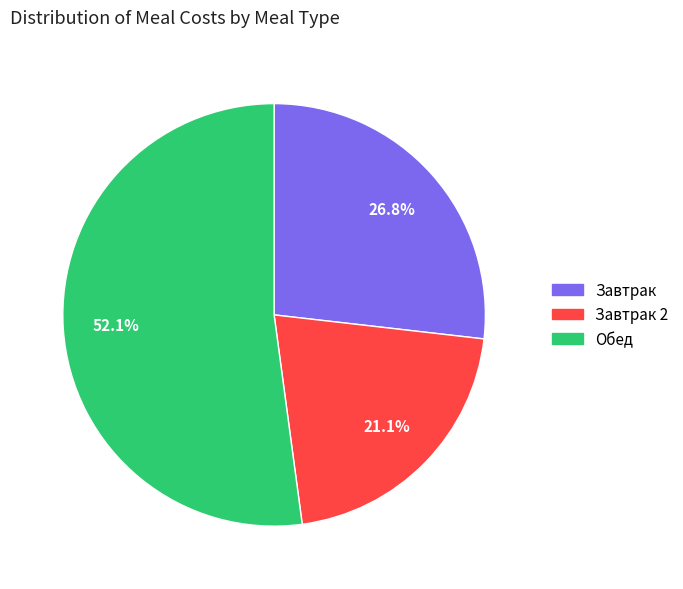

What is the ratio of the value at Завтрак 2 to the value at Завтрак?

0.8